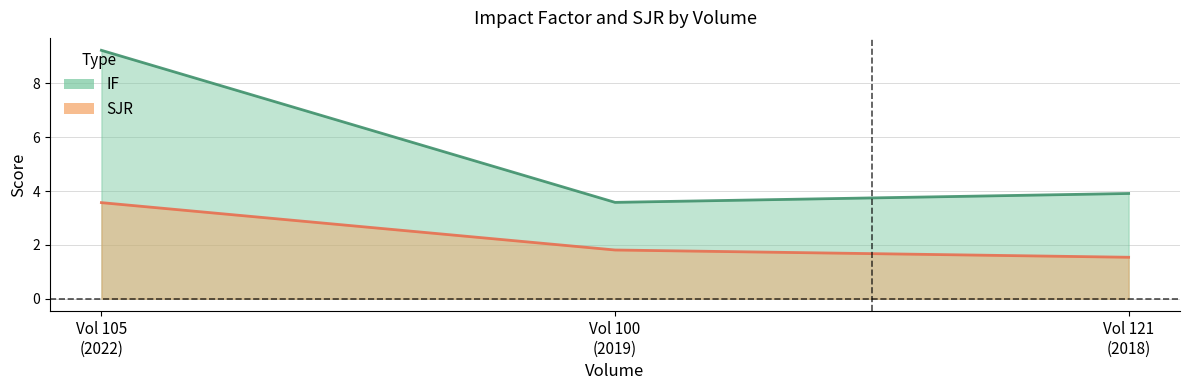

List the series in order of their overall mean, highest first.

IF, SJR